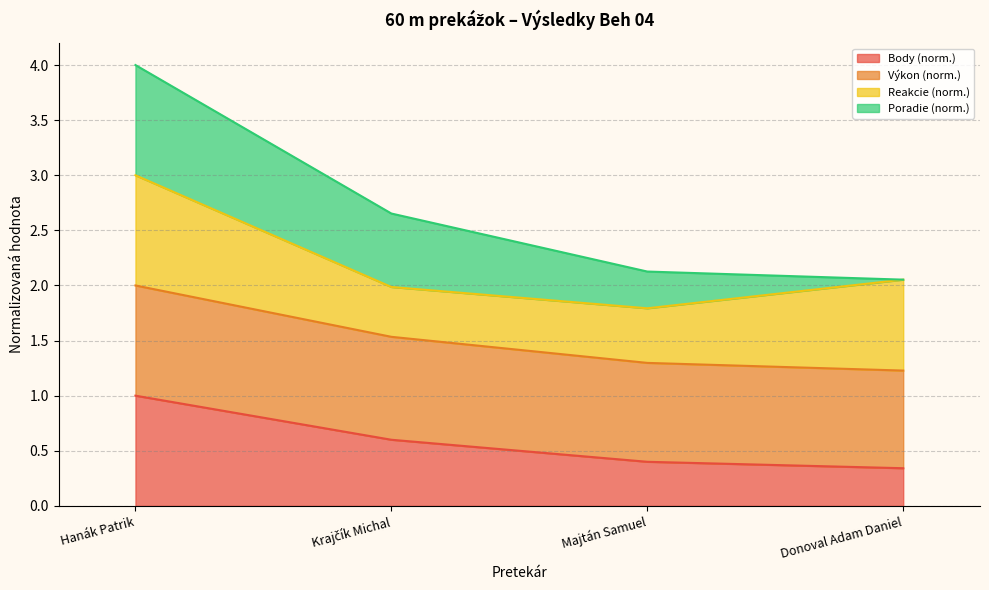

True or false: Body has a value of 0.4 at Majtán Samuel.

True